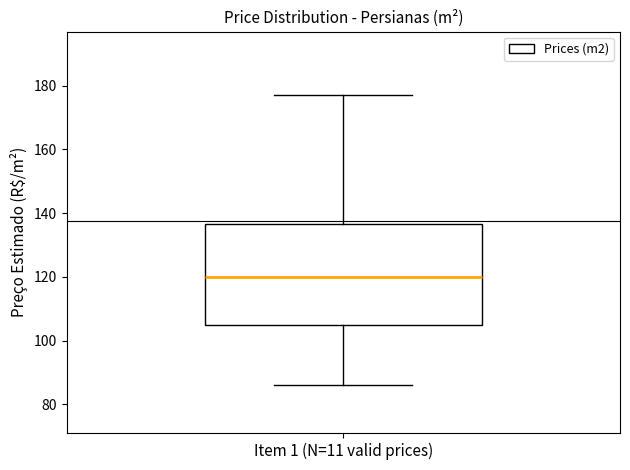

Read this box plot against the y-axis: the position of the median line, the range covered by the box, and the ends of both whiskers. The values are not printed on the chart, so give them approximately, as read against the axis.

median 120, box 106 to 136, whiskers 86 to 178